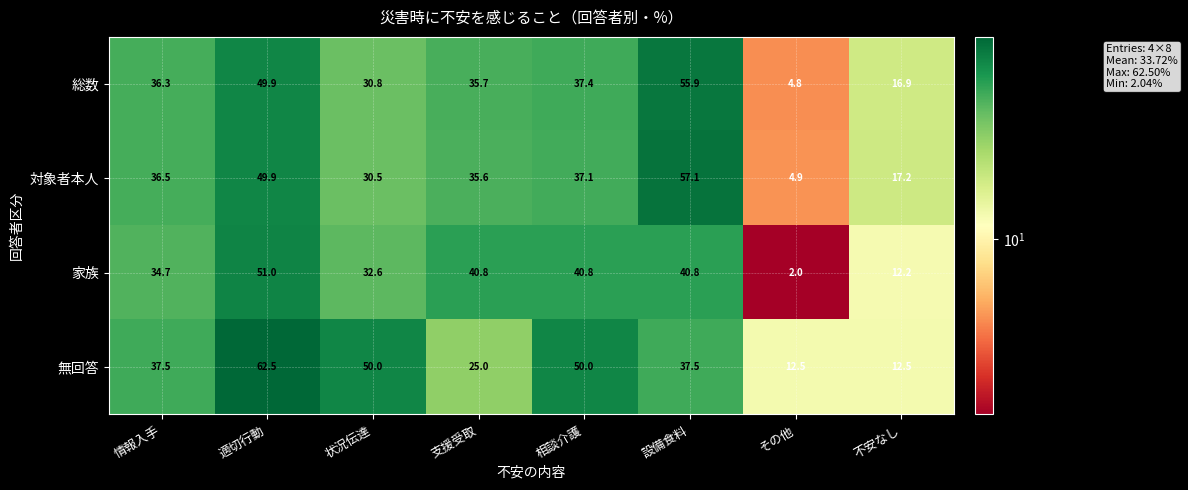

Where does the 総数 series first go above 36?

情報入手